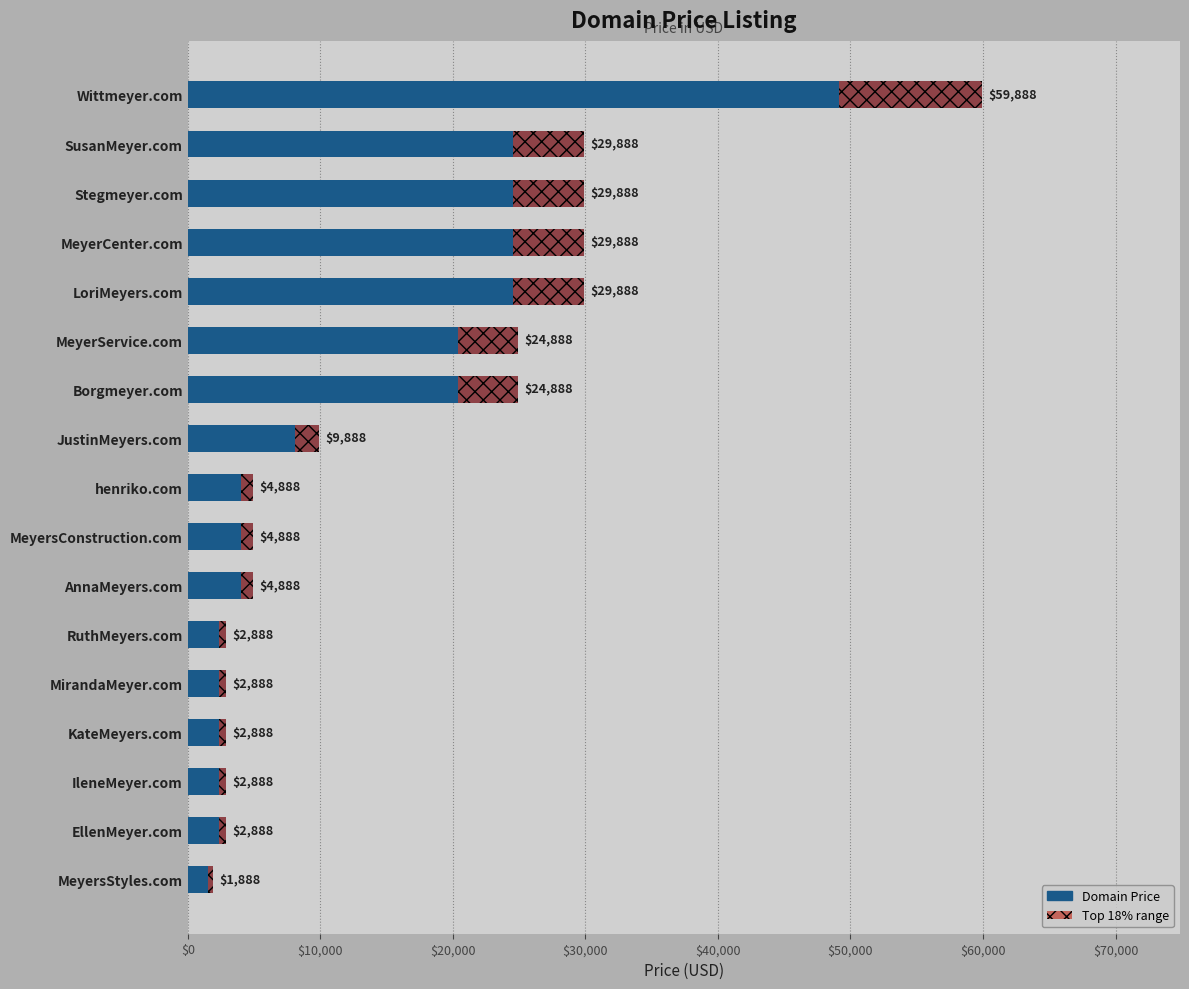

What is the smallest value displayed?

1888